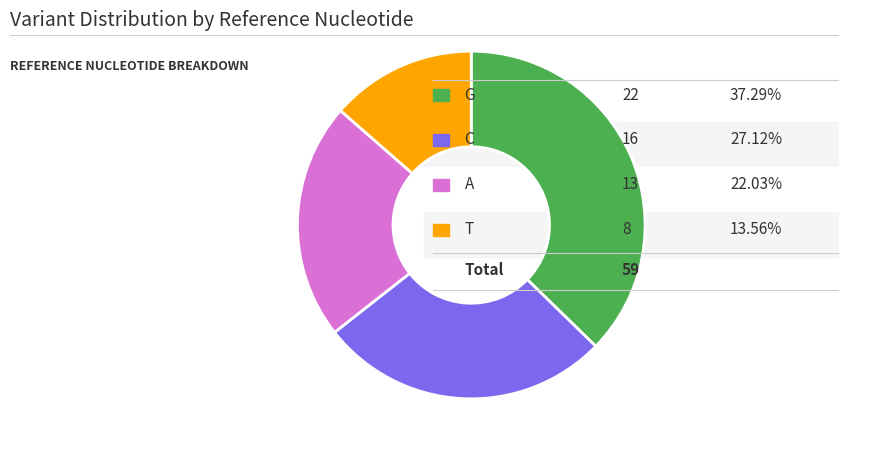

Does any single category account for the majority?

No